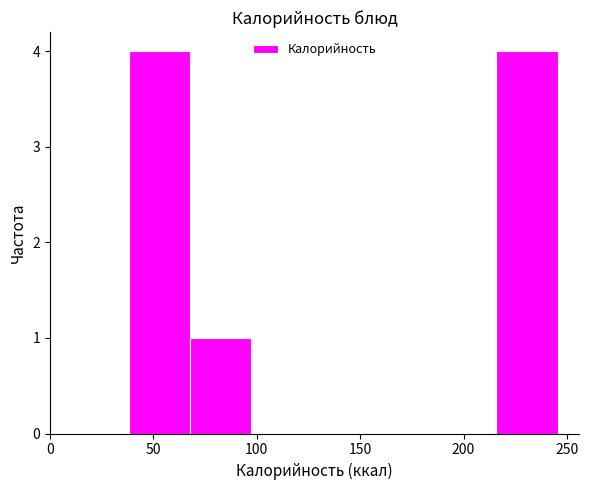

What is the height of the bar covering 215 to 245 on the x-axis? Neither the bar edges nor the heights are printed on the chart, so give them approximately, as read against the axes.

4